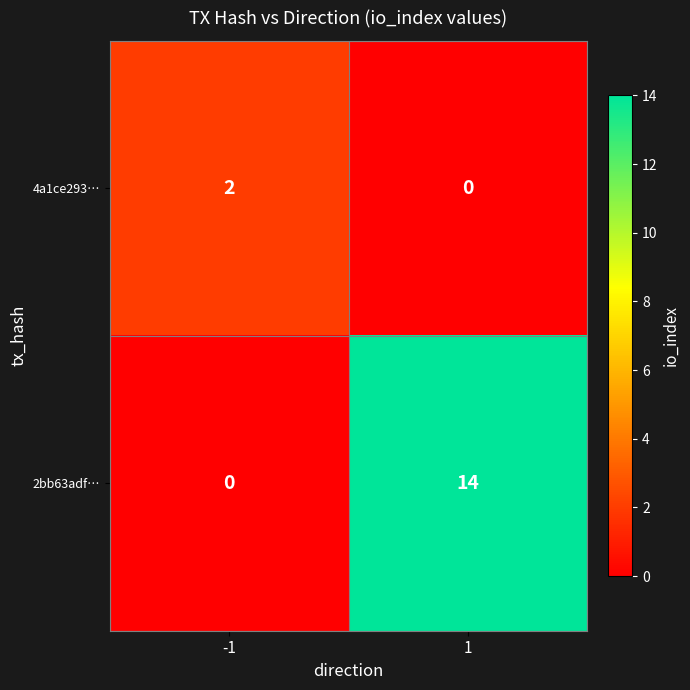

Which series changed the most between -1 and 1?

2bb63adf…